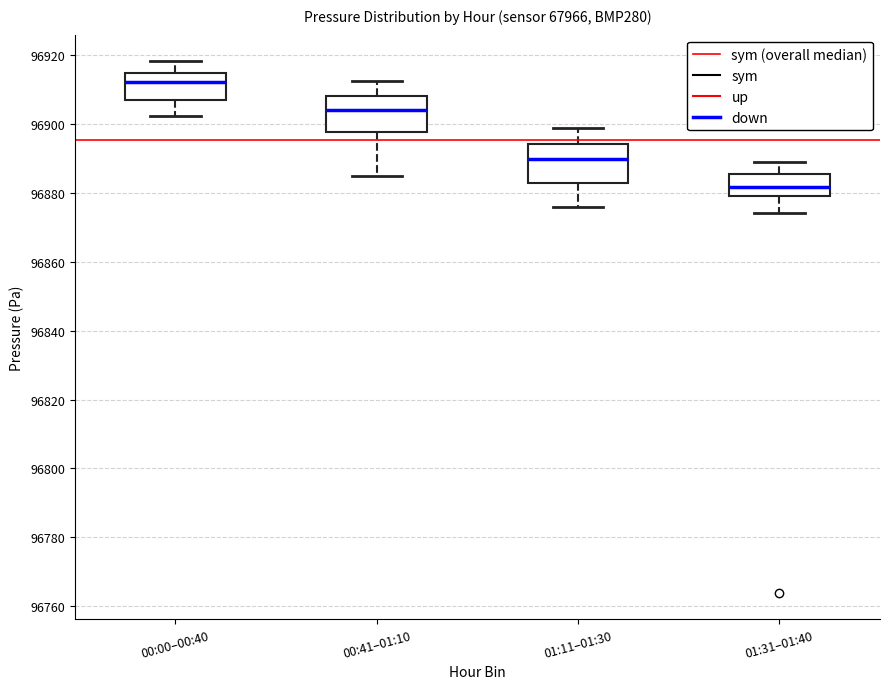

Reading left to right, transcribe this box plot: for each box, give where its median line is, the range the box spans, and where its two whiskers end, as read against the y-axis. The values are not printed on the chart, so give them approximately, as read against the axis.

00:00–00:40: median 96912, box 96908 to 96914, whiskers 96902 to 96918
00:41–01:10: median 96904, box 96898 to 96908, whiskers 96884 to 96912
01:11–01:30: median 96890, box 96882 to 96894, whiskers 96876 to 96898
01:31–01:40: median 96882, box 96880 to 96886, whiskers 96874 to 96890